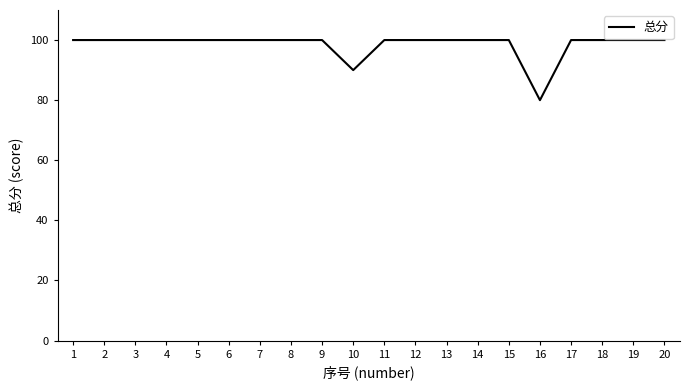

Which category has the lowest value across all series?

16